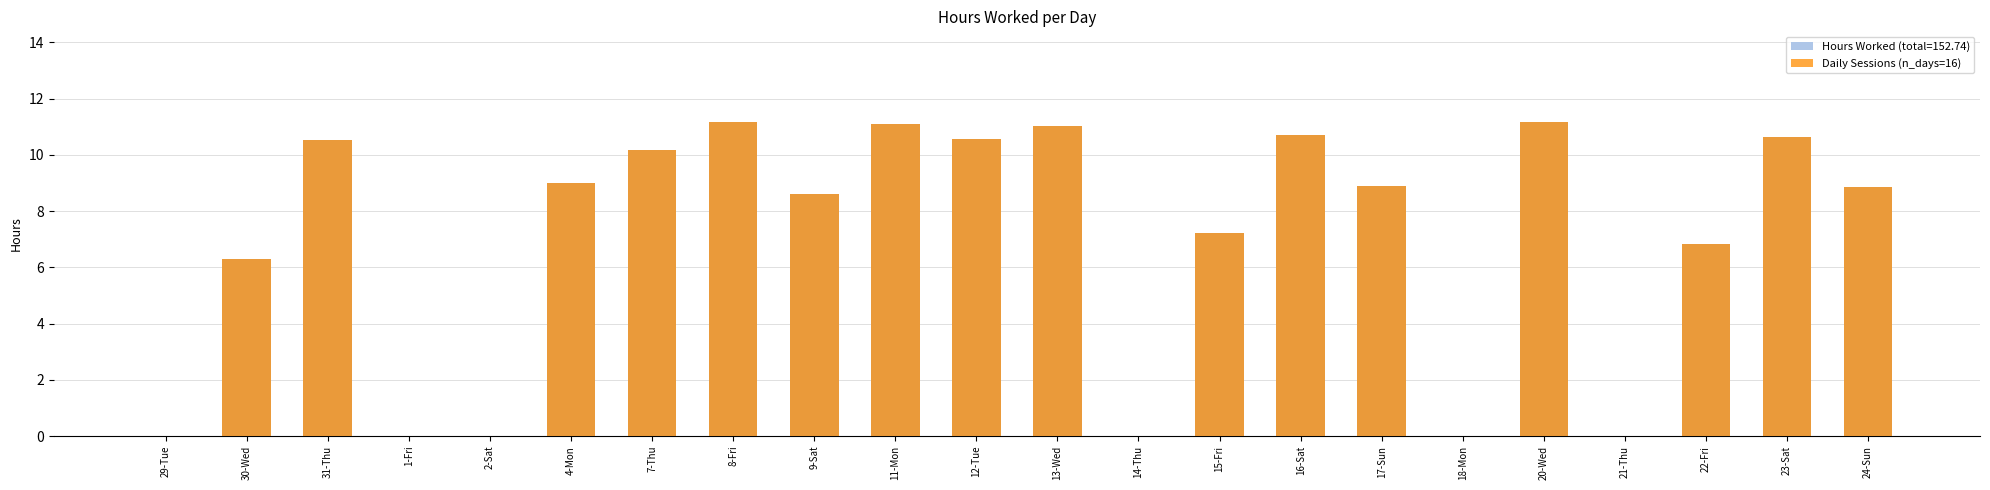

What is the change in value from 29-Tue to 23-Sat?

+10.6